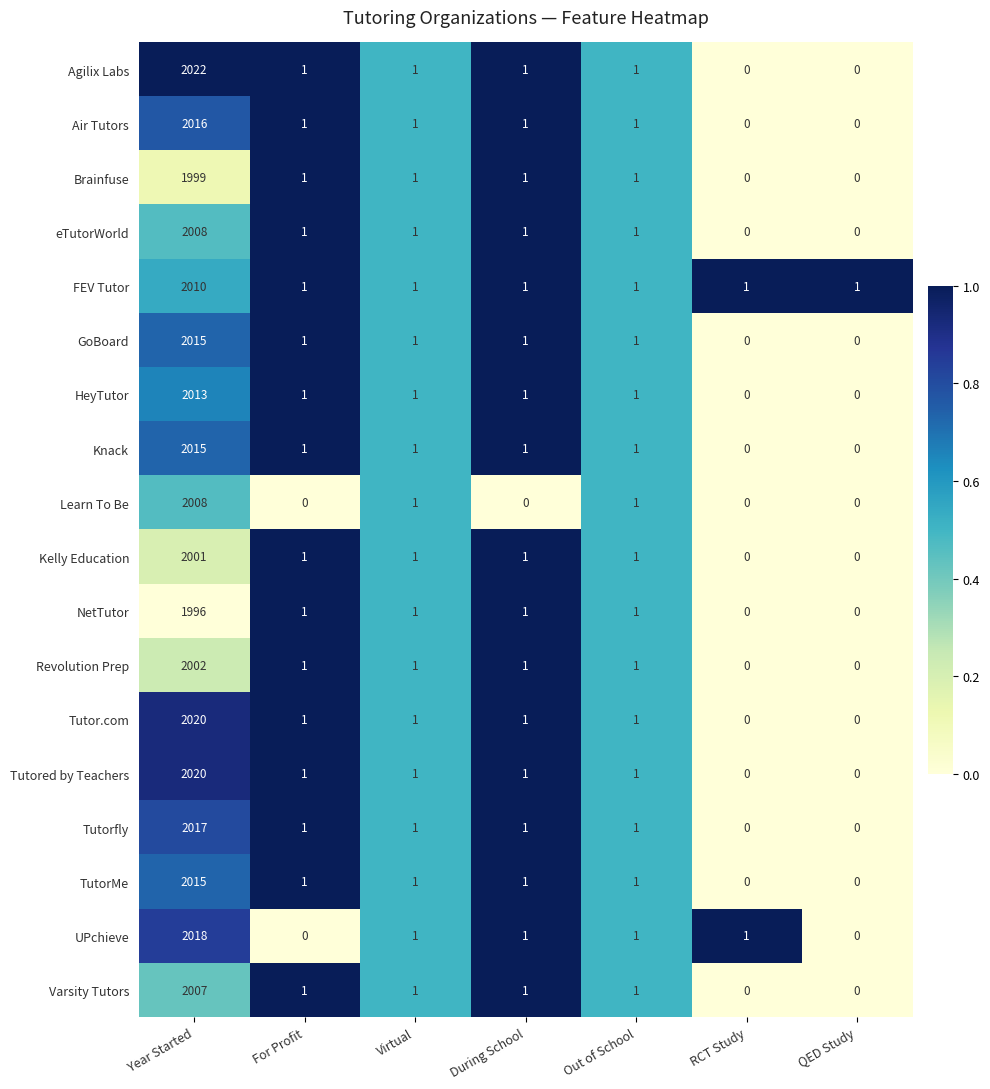

True or false: Tutored by Teachers has a value of 1 at During School.

True